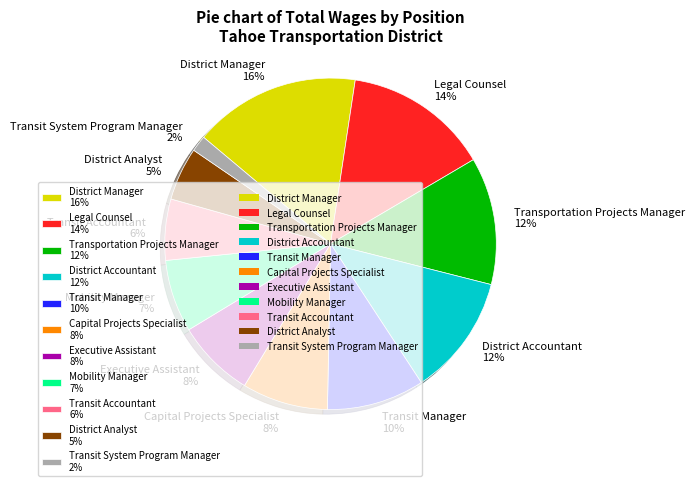

Which slice is the largest?

District Manager